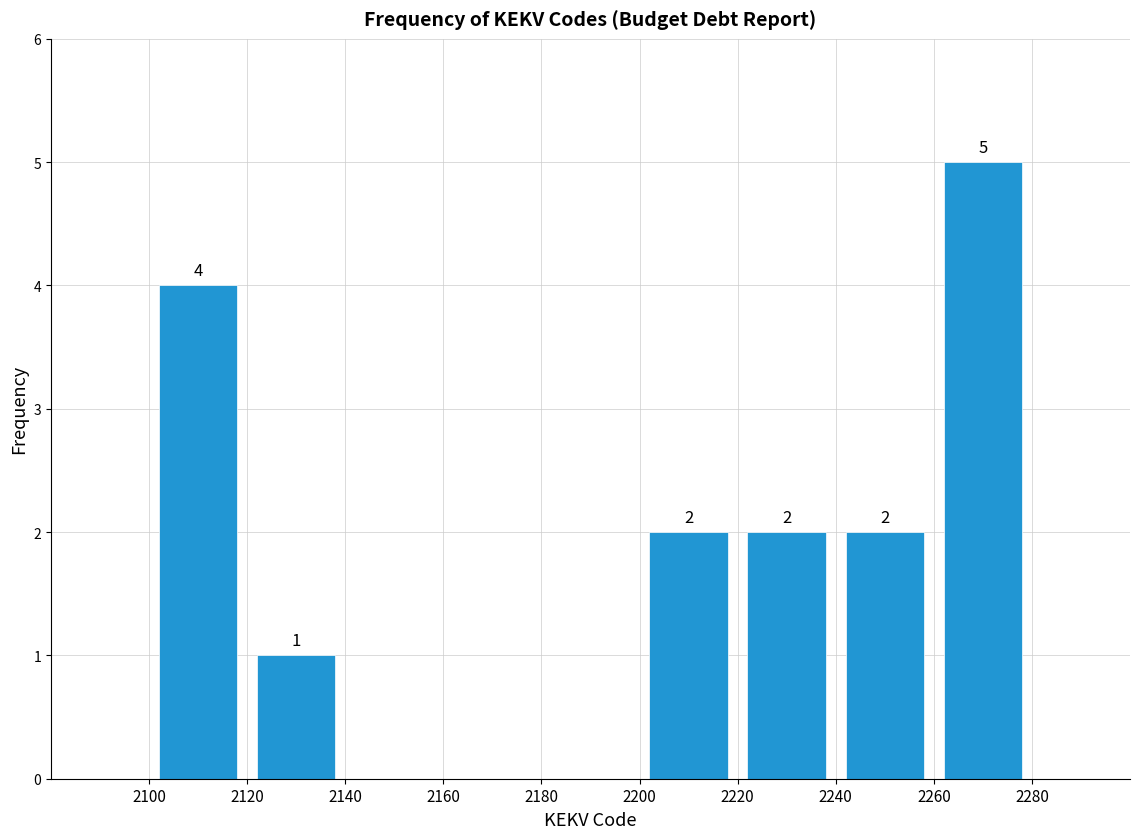

Over which range of the x-axis is the bar tallest?

2260 to 2280